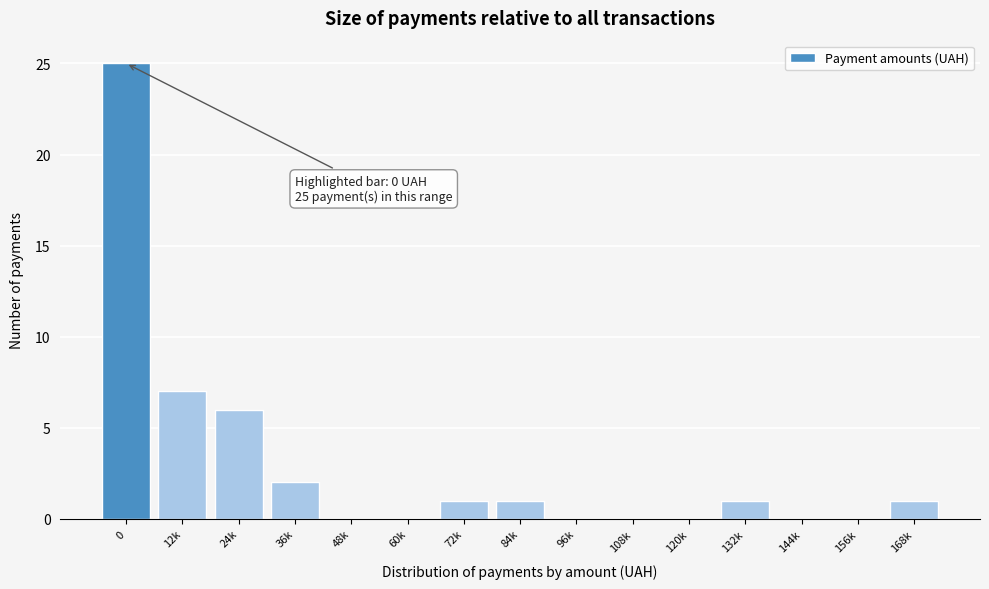

Reading left to right, extract all data points from this chart.

0=25	12k=7	24k=6	36k=2	48k=0	60k=0	72k=1	84k=1	96k=0	108k=0	120k=0	132k=1	144k=0	156k=0	168k=1